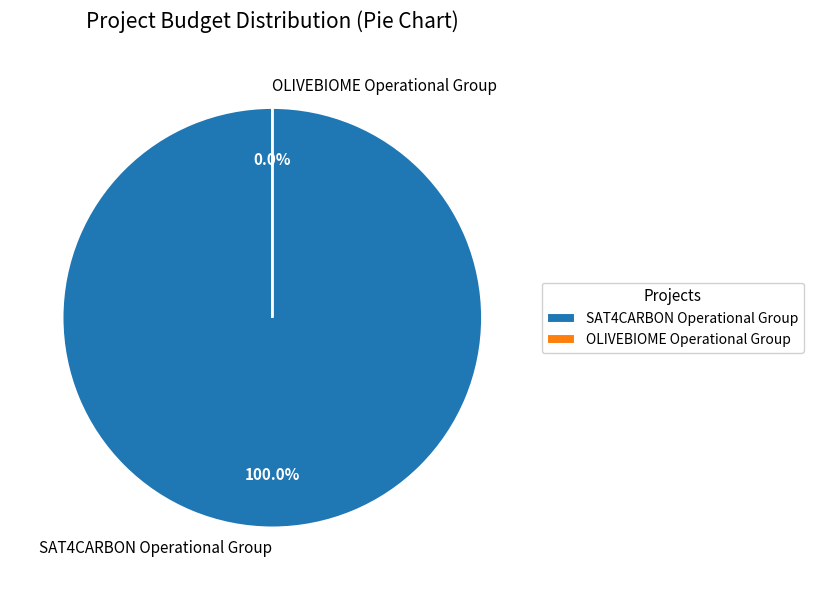

Which has a higher value, OLIVEBIOME Operational Group or SAT4CARBON Operational Group?

SAT4CARBON Operational Group